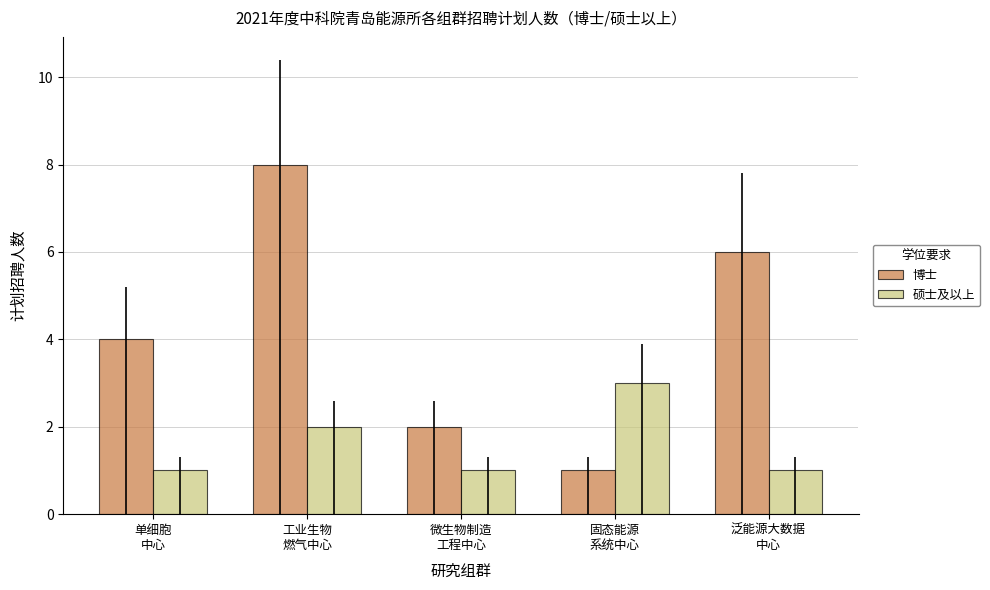

Which label corresponds to the largest value in the chart?

工业生物
燃气中心